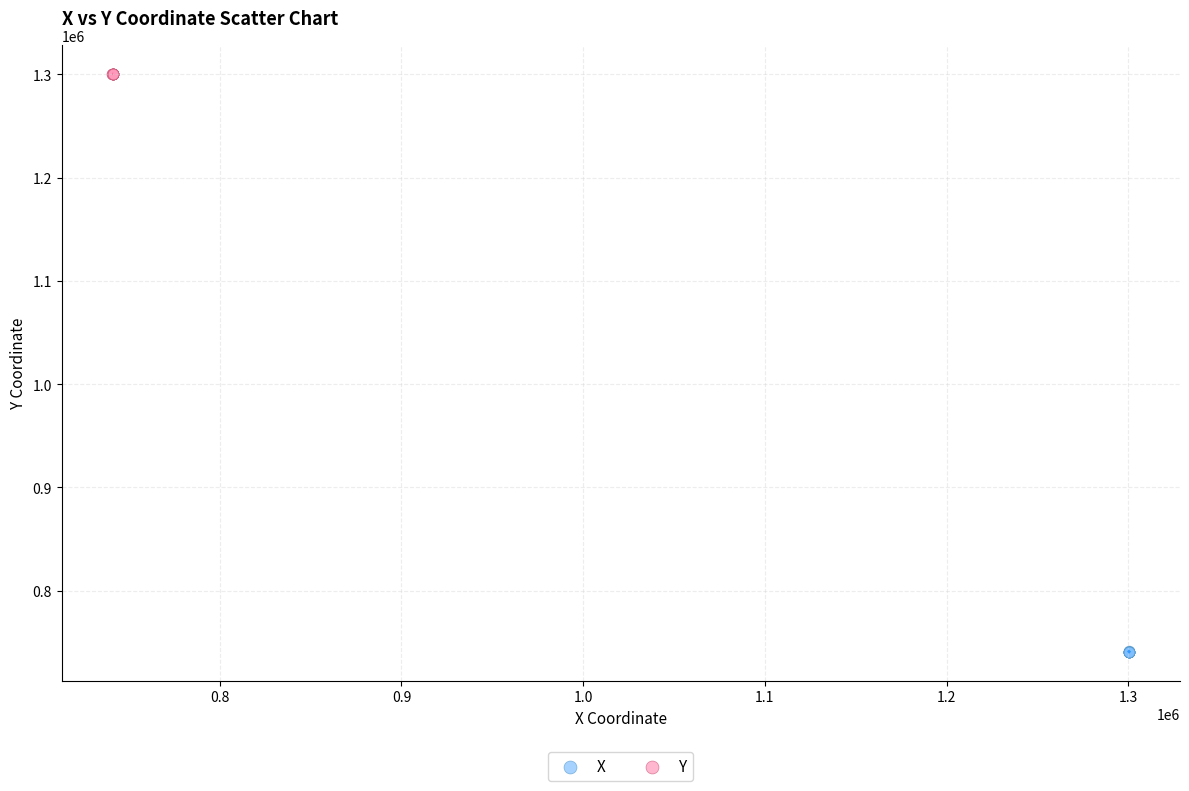

Which series contains the highest Y value?

Y